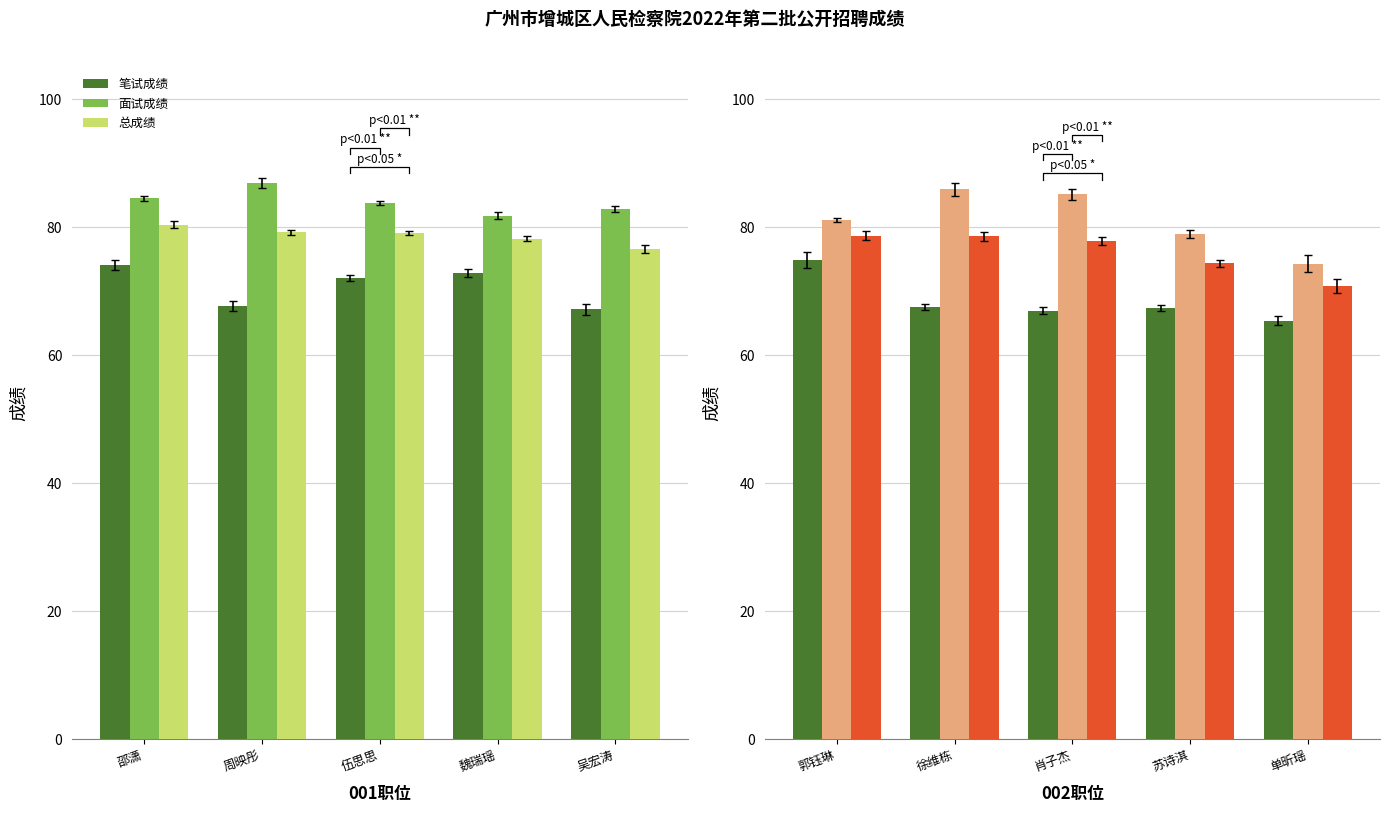

How many values in the 笔试成绩 series are below 67?

2